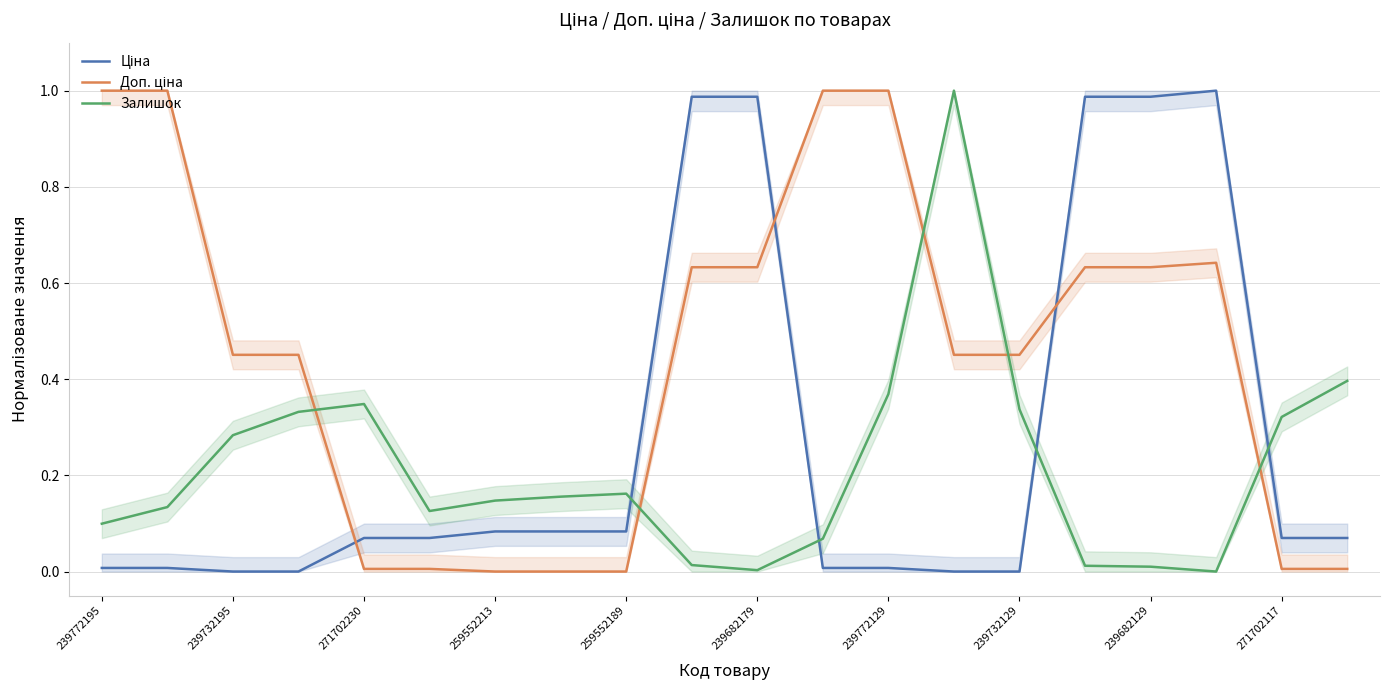

Is the value of Залишок at 17 greater than the value of Ціна at 11?

No